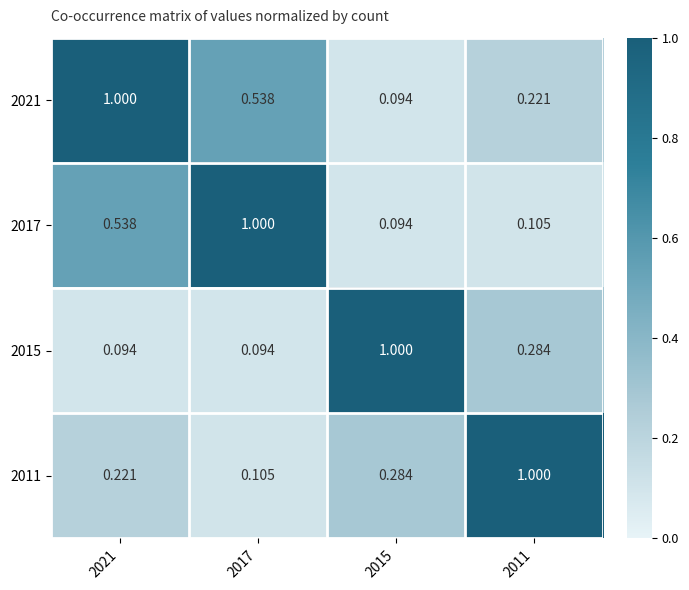

Is the value of 2015 at 2021 greater than the value of 2021 at 2011?

No